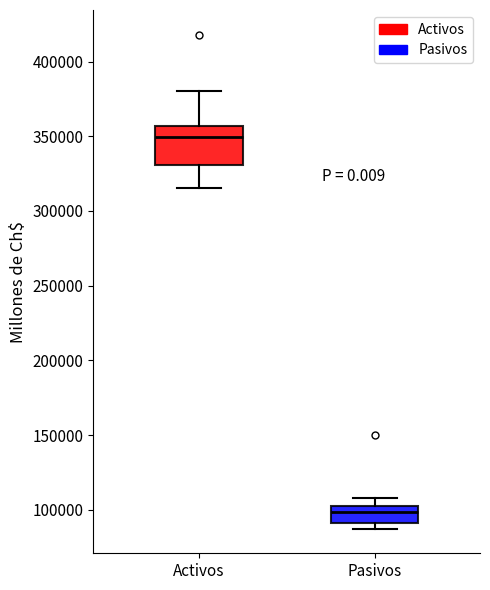

Comparing the boxes themselves (not the whiskers), which one is the tallest?

Activos